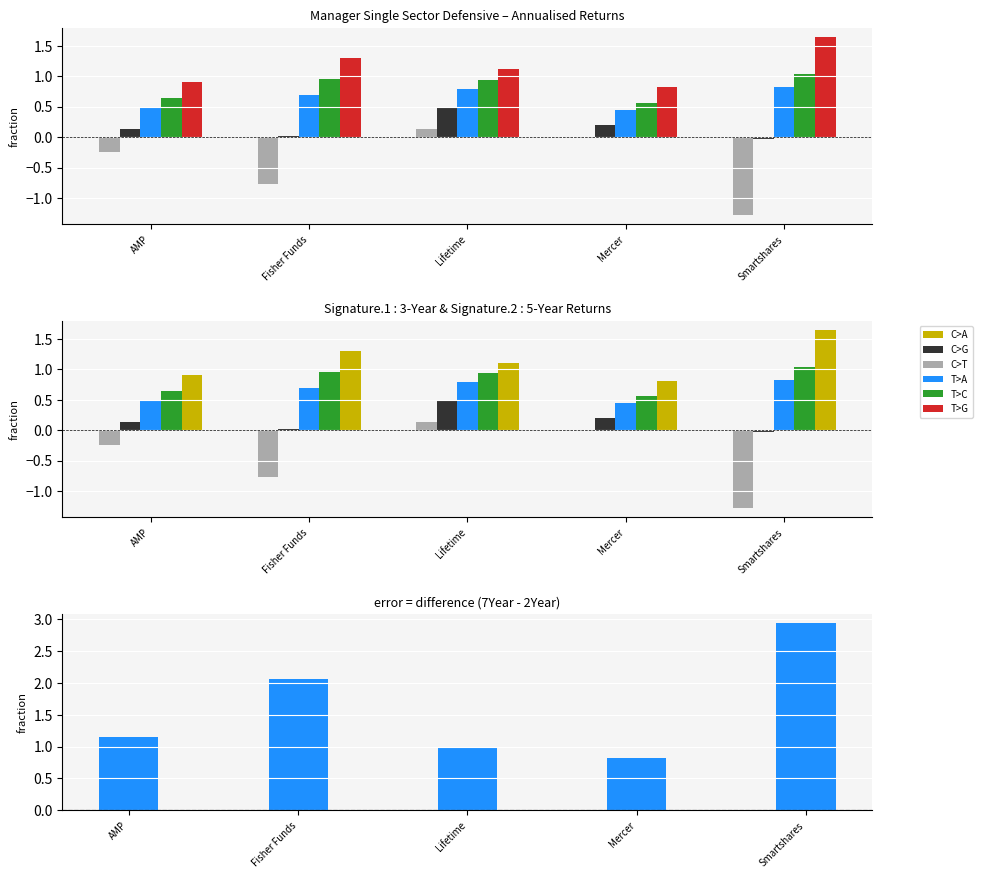

How many categories are shown in the chart?

5